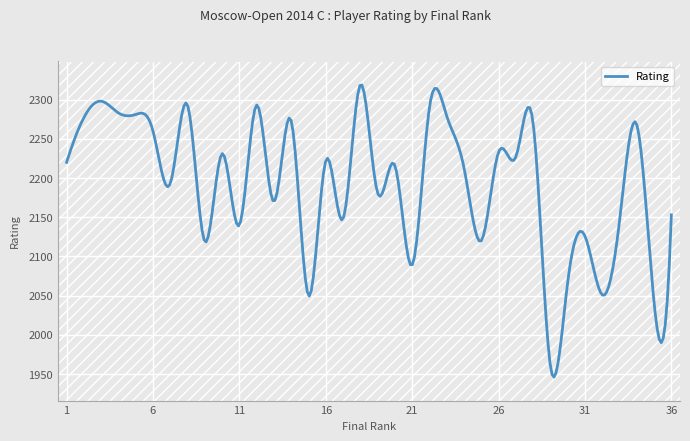

What is the minimum value shown in the chart?

1946.2